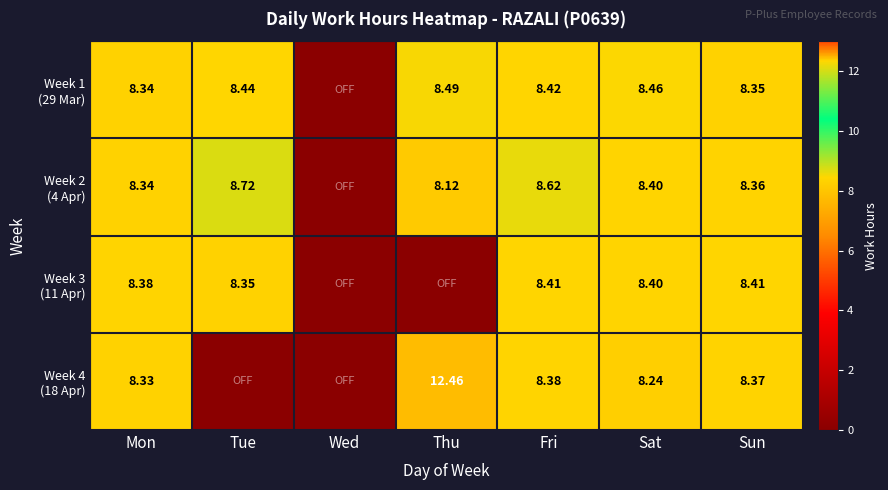

How many distinct data groups are displayed?

4